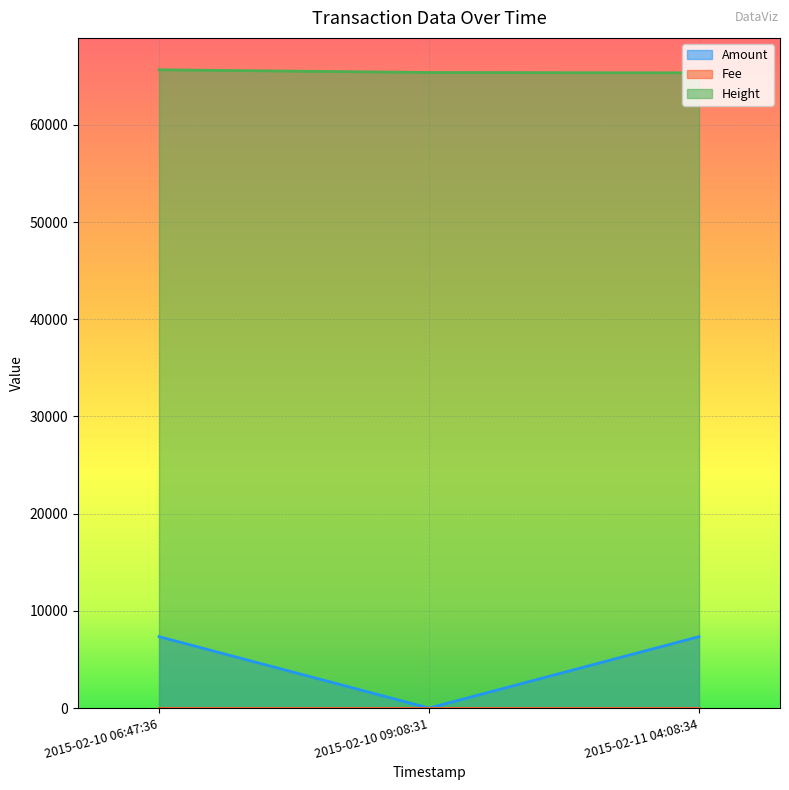

Reading right to left, extract all data points from this chart.

Amount: 7349	0	7350
Height: 65349	65386	65663